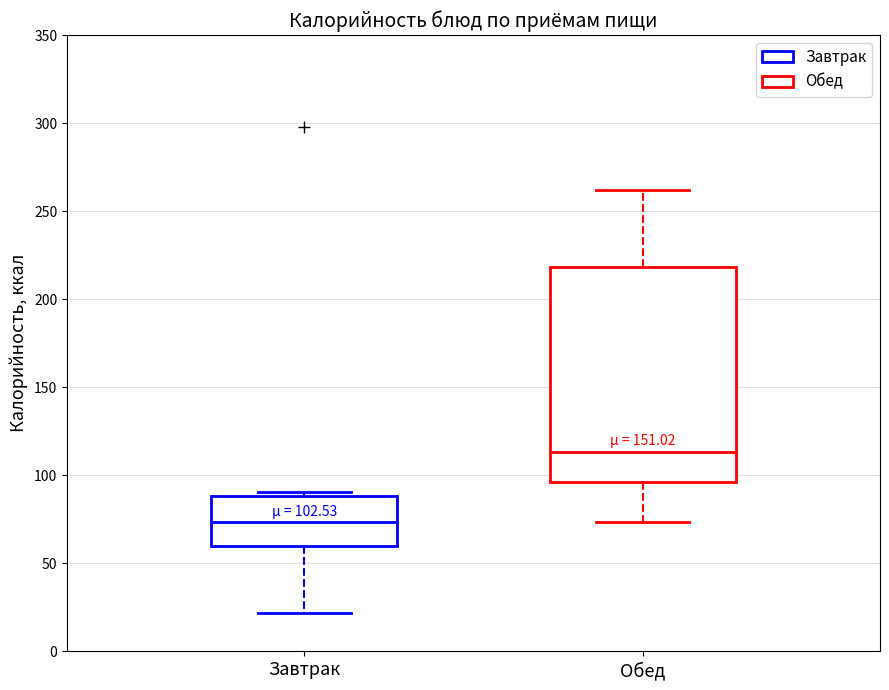

Which box has the highest median line?

Обед